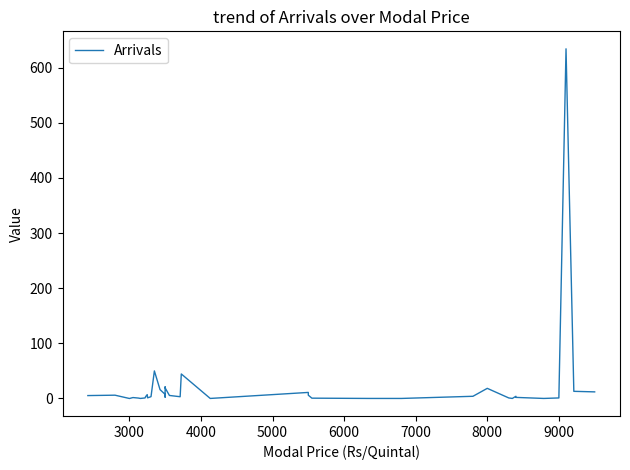

How many lines are shown in the chart?

1